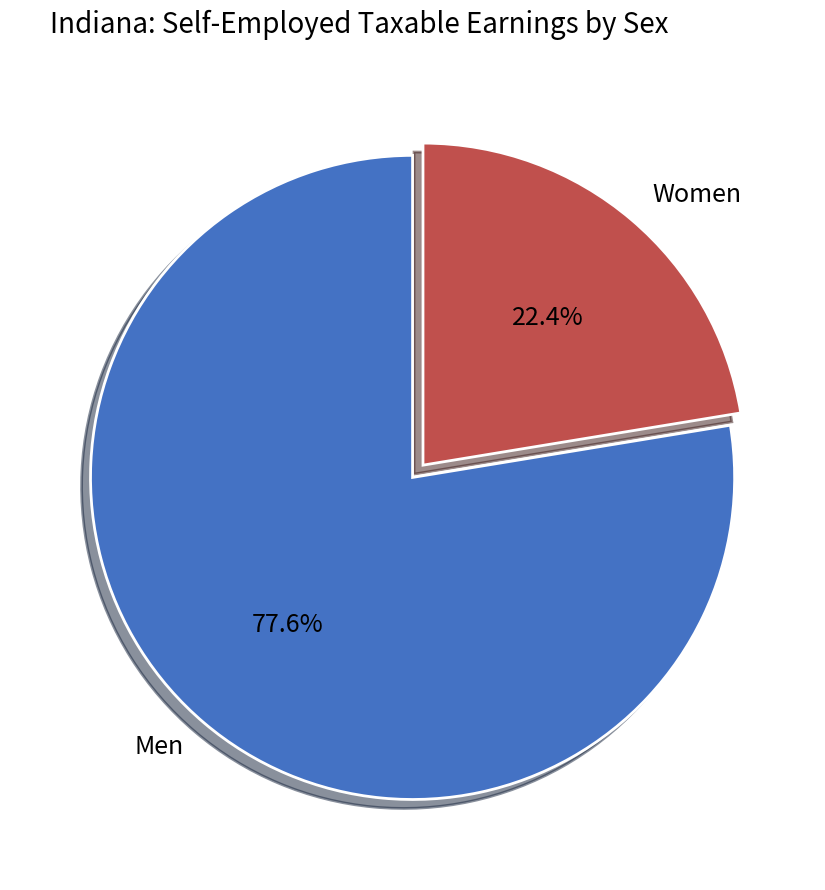

Combined, what portion of the pie is Women and Men?

100.0%